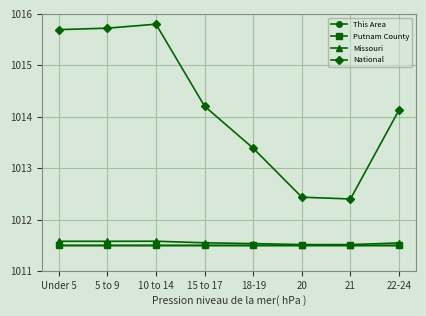

What is the sum of all National values?

8113.8